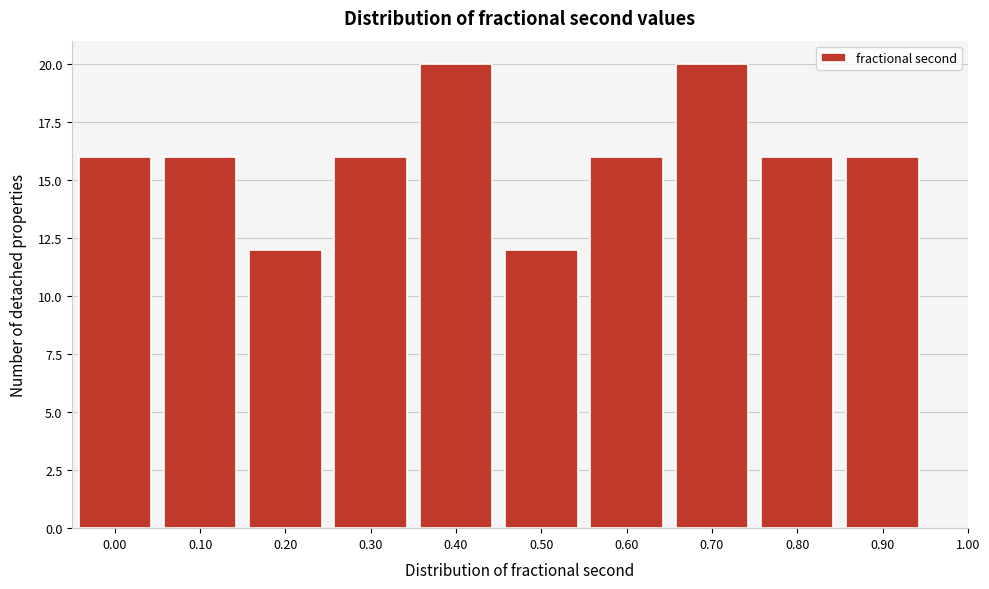

Reading right to left, extract all data points from this chart.

0.90=16	0.80=16	0.70=20	0.60=16	0.50=12	0.40=20	0.30=16	0.20=12	0.10=16	0.00=16